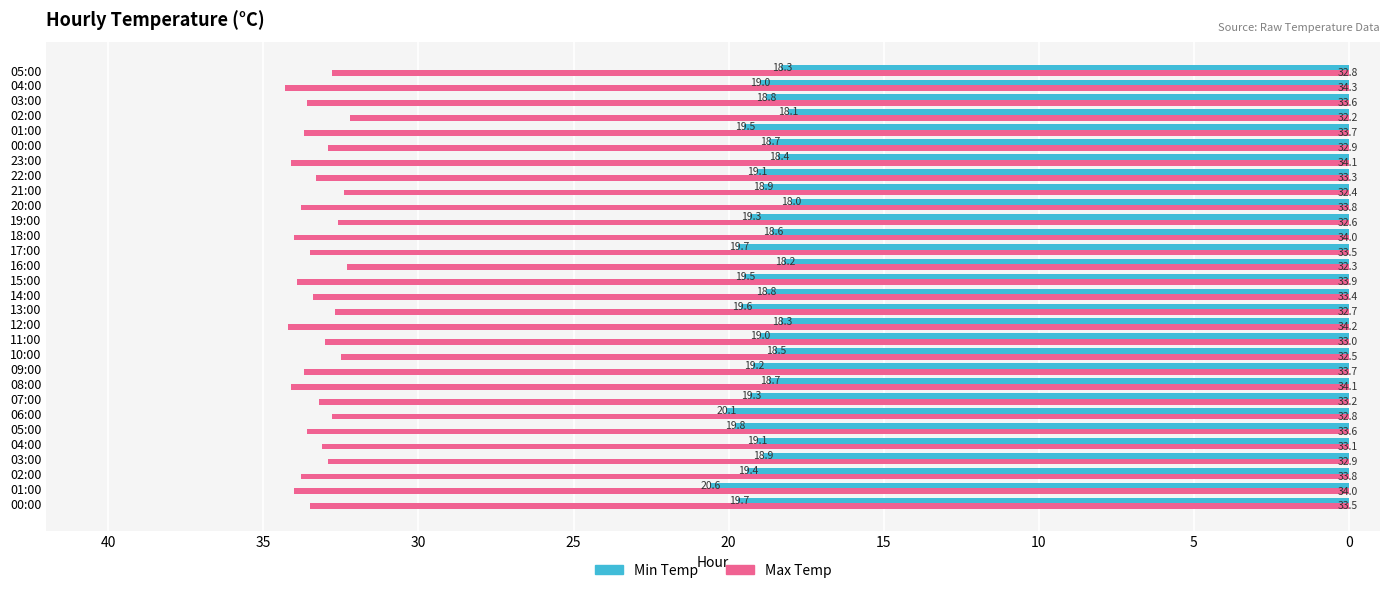

What are all the series names shown in the legend?

Min Temp, Max Temp